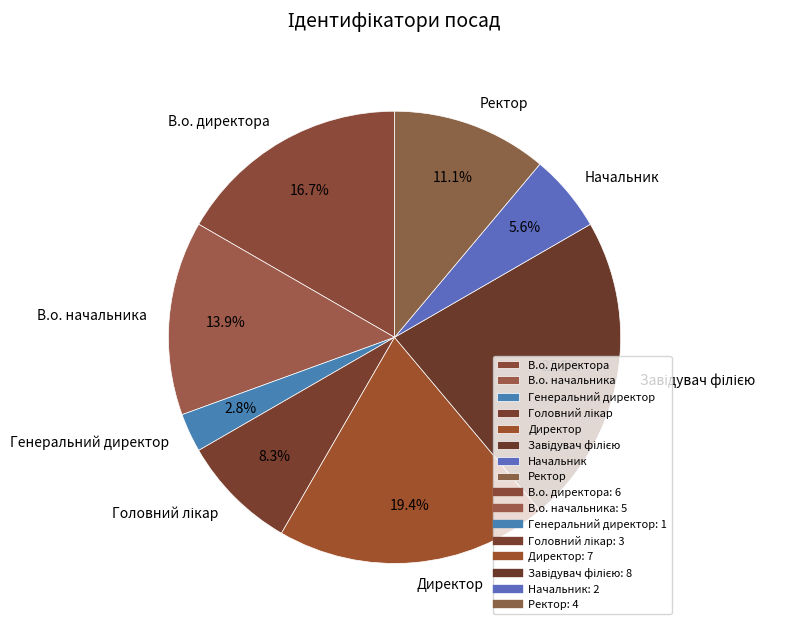

Which has a higher value, В.о. директора or Директор?

Директор